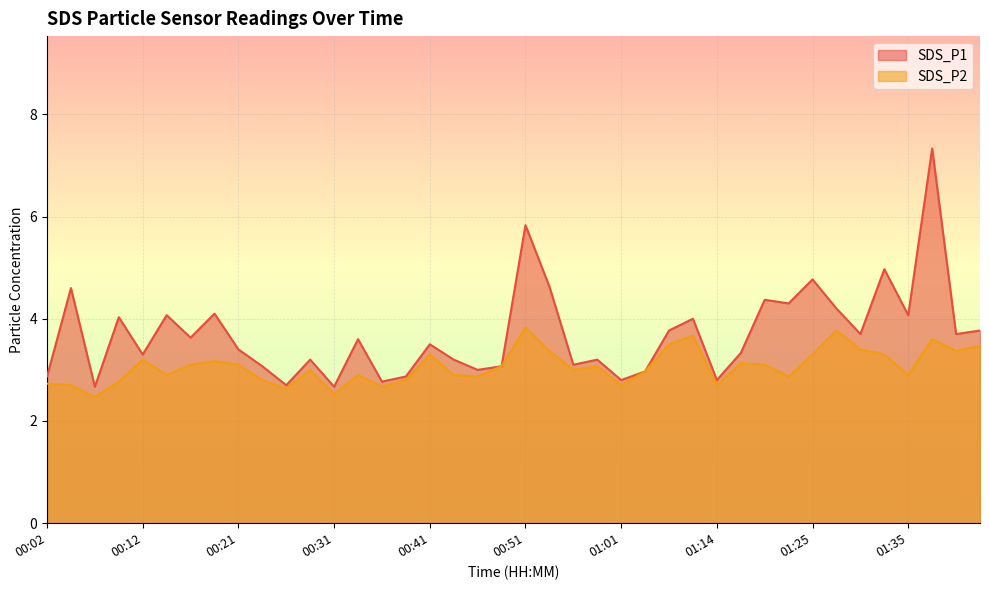

How many interior local peaks does the SDS_P1 series have?

14